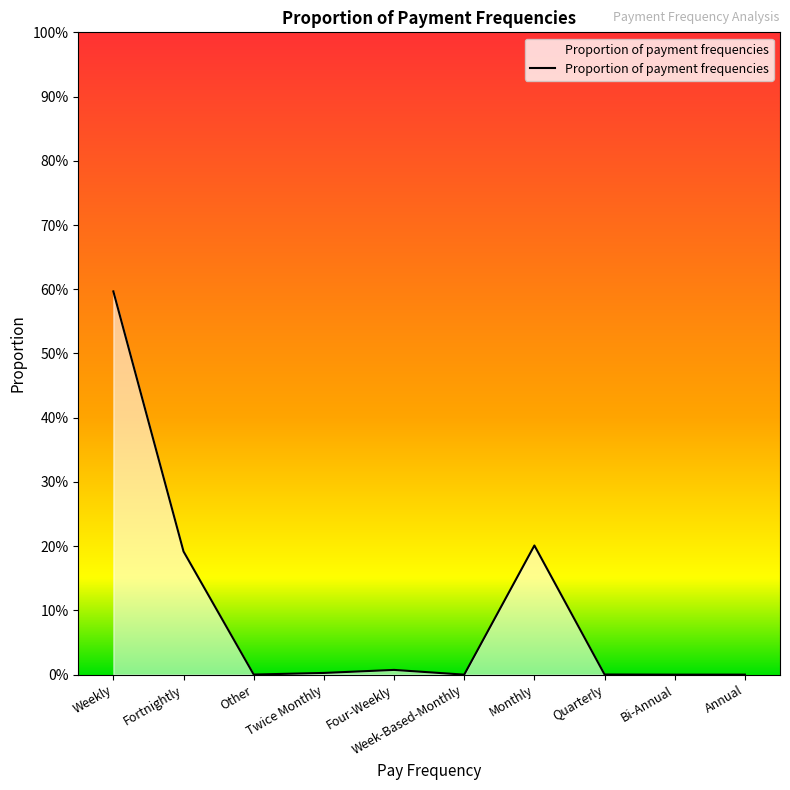

Does the chart display data point markers on the line(s)?

No